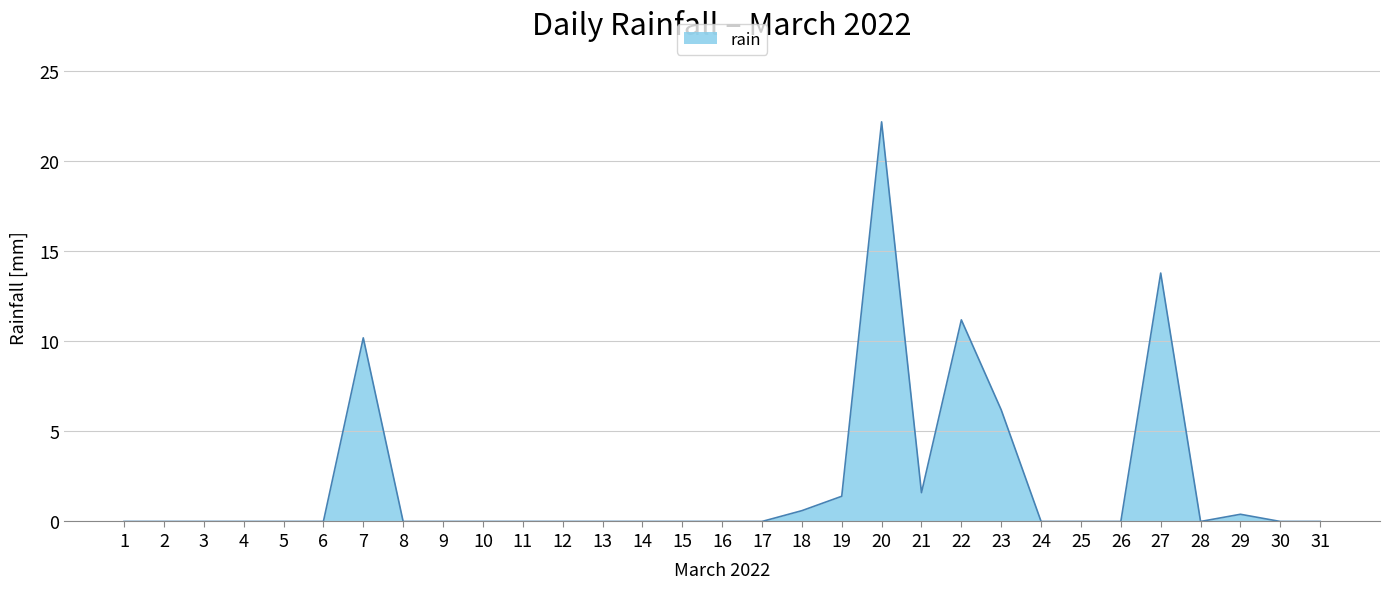

The chart shows a value of 0.0 at 17. True or false?

True